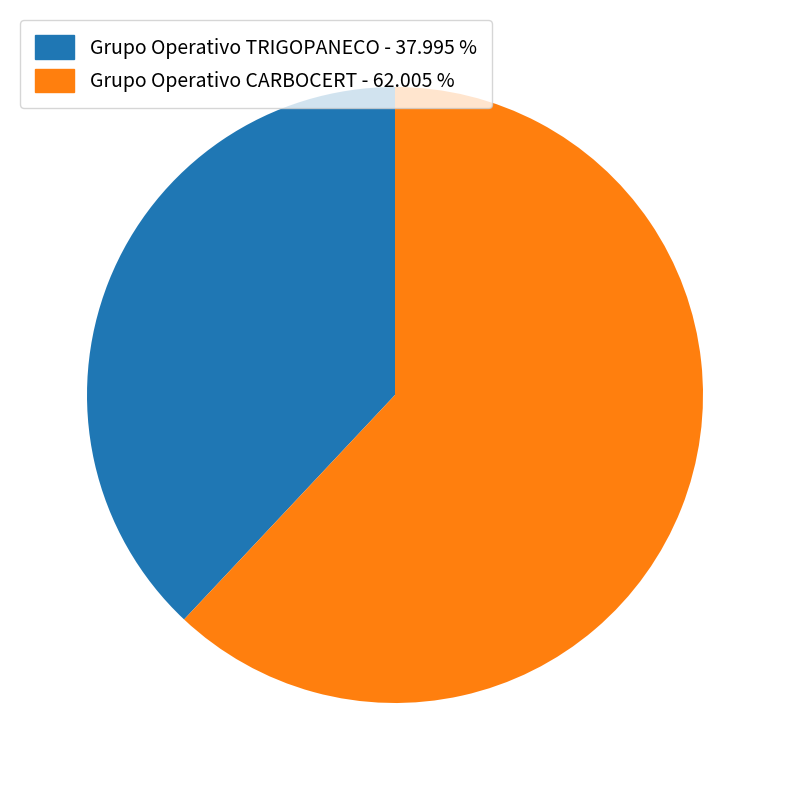

Combined, do Grupo Operativo TRIGOPANECO and Grupo Operativo CARBOCERT account for over 50%?

Yes